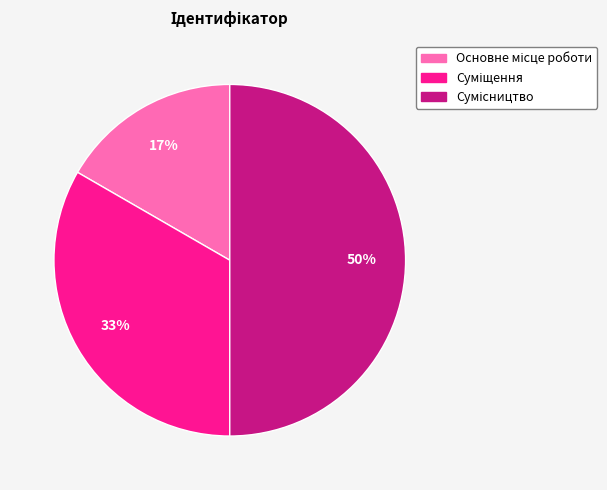

To the nearest percent, what is the difference between the largest and smallest slice percentages?

33%